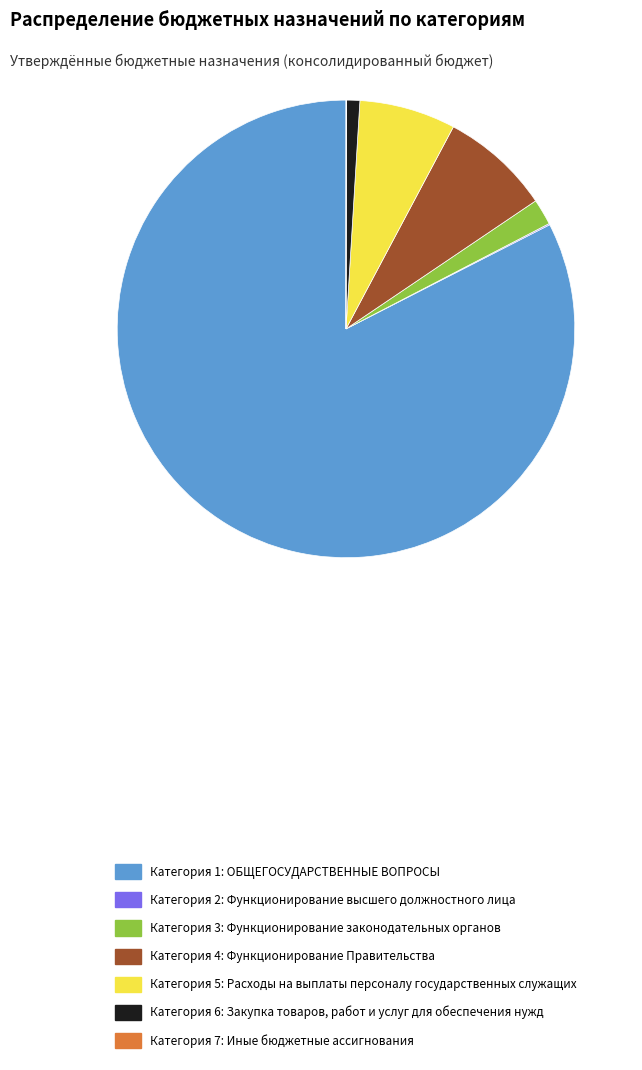

Is it true that Категория 5: Расходы на выплаты персоналу государственных служащих is 7% of the pie?

True